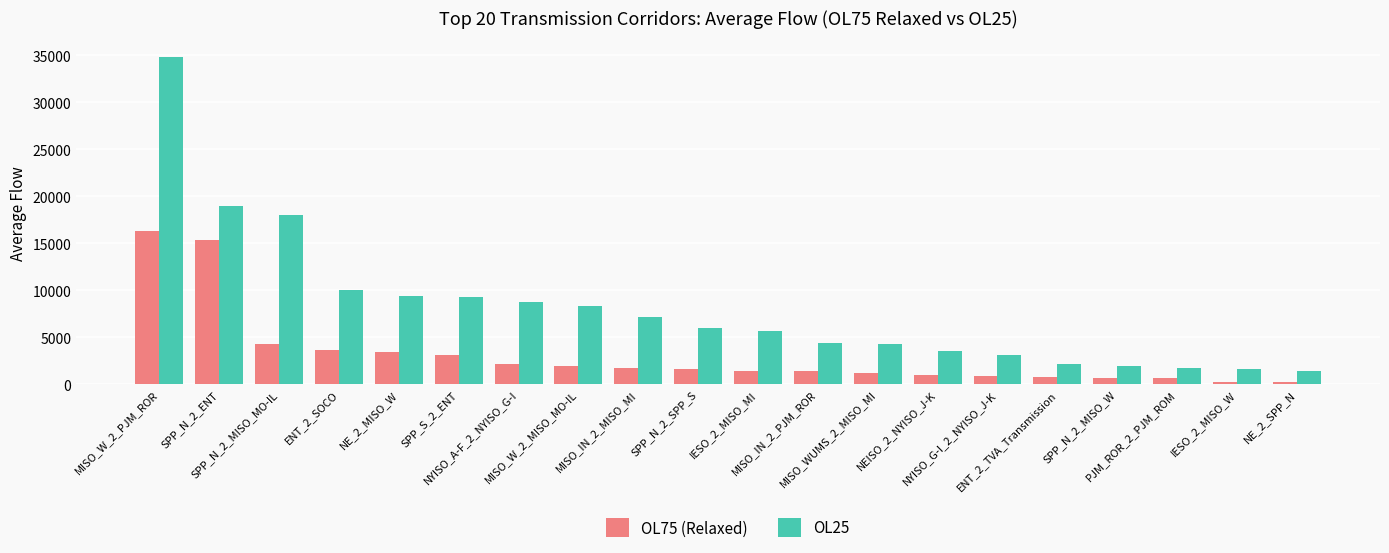

What is the maximum value shown in the chart?

34829.5